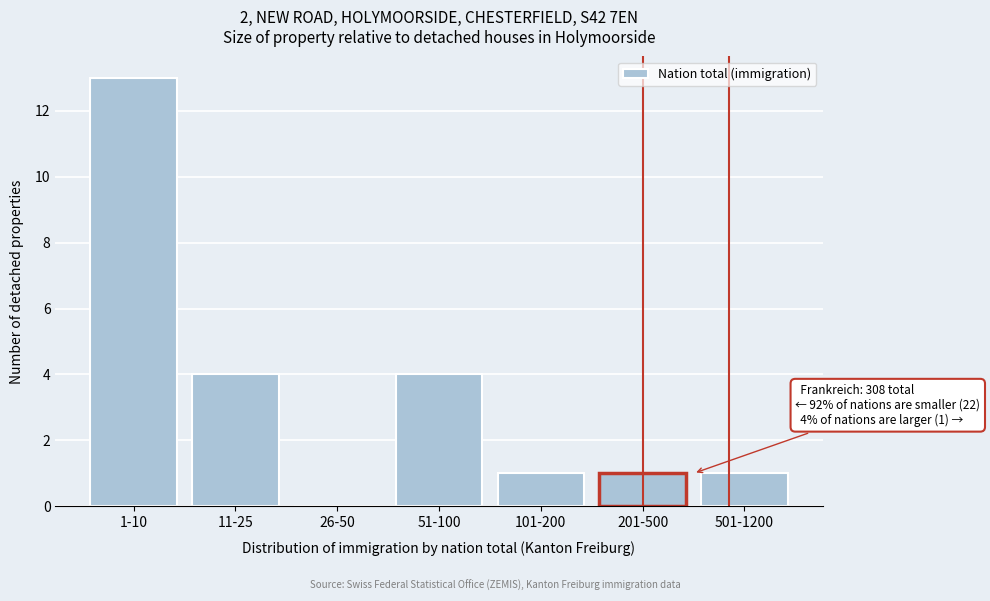

Reading left to right, extract all data points from this chart.

1-10=13	11-25=4	26-50=0	51-100=4	101-200=1	201-500=1	501-1200=1